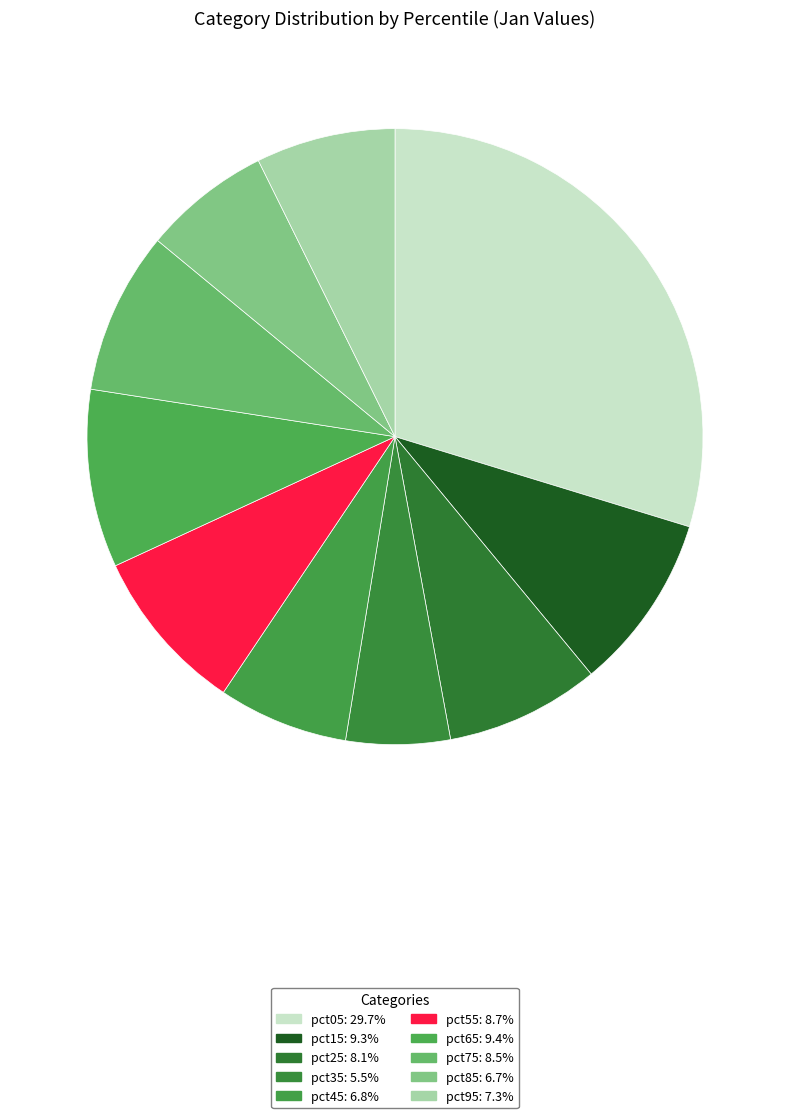

Does pct75 account for over 50% of the chart?

No